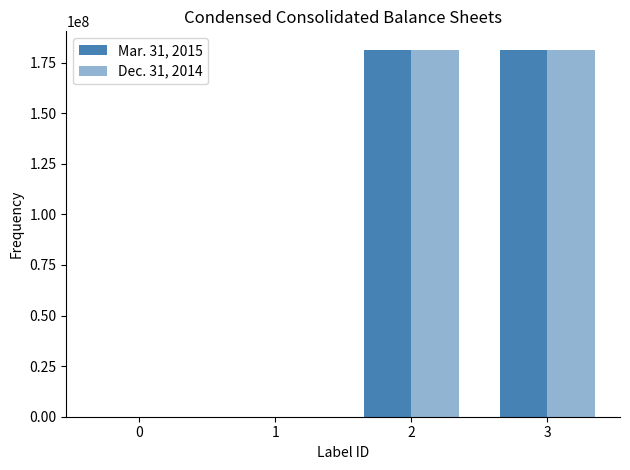

What is the difference between the highest and lowest values at 0?

3213